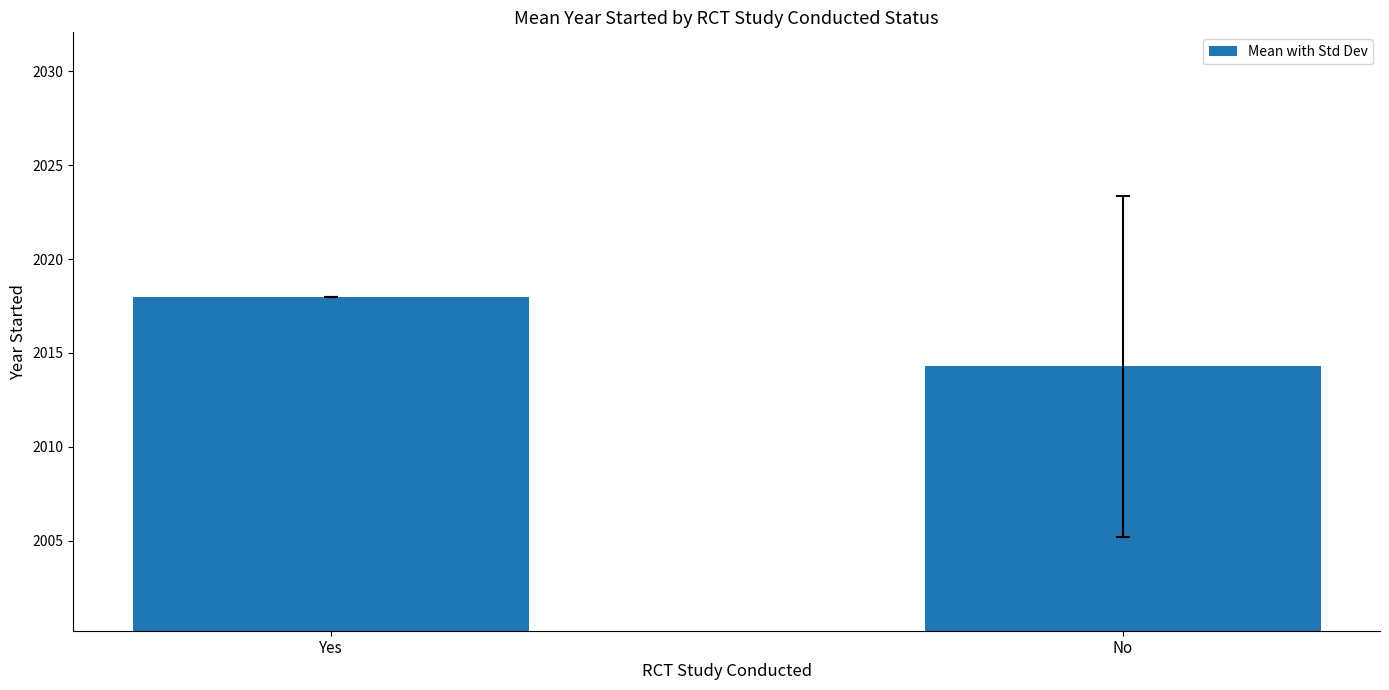

Does the chart contain stacked bars?

No